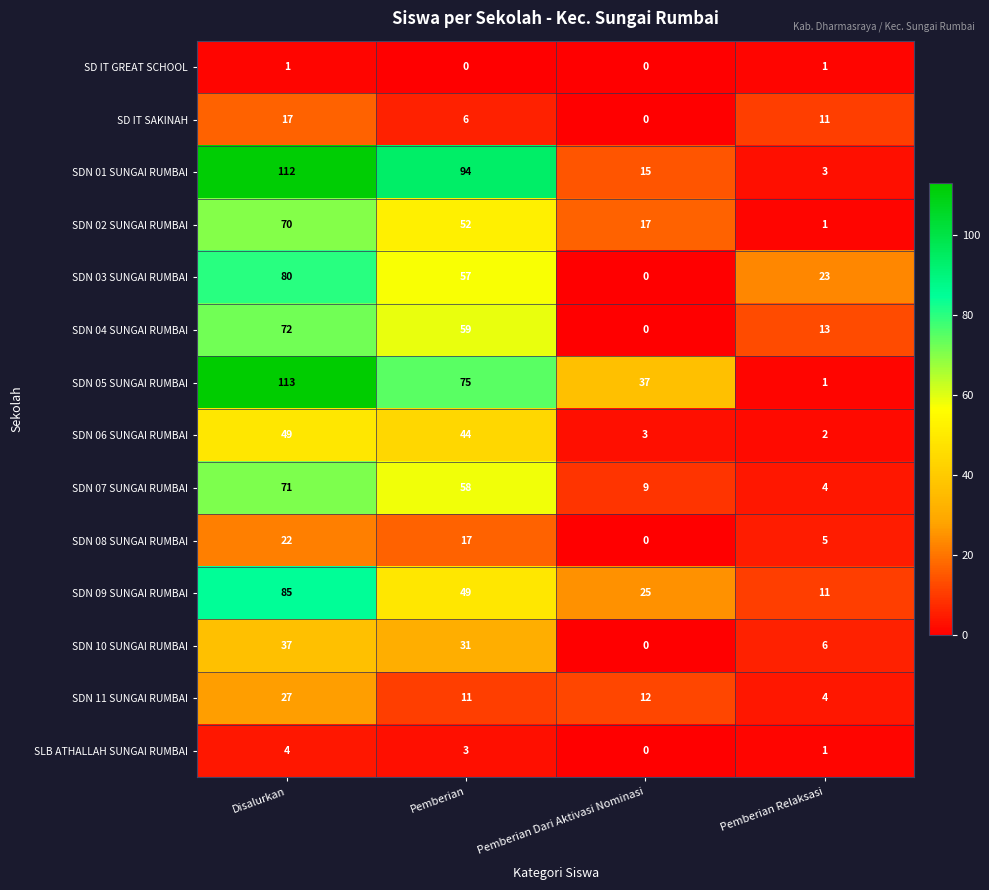

Which series has the largest range (max minus min)?

SDN 05 SUNGAI RUMBAI